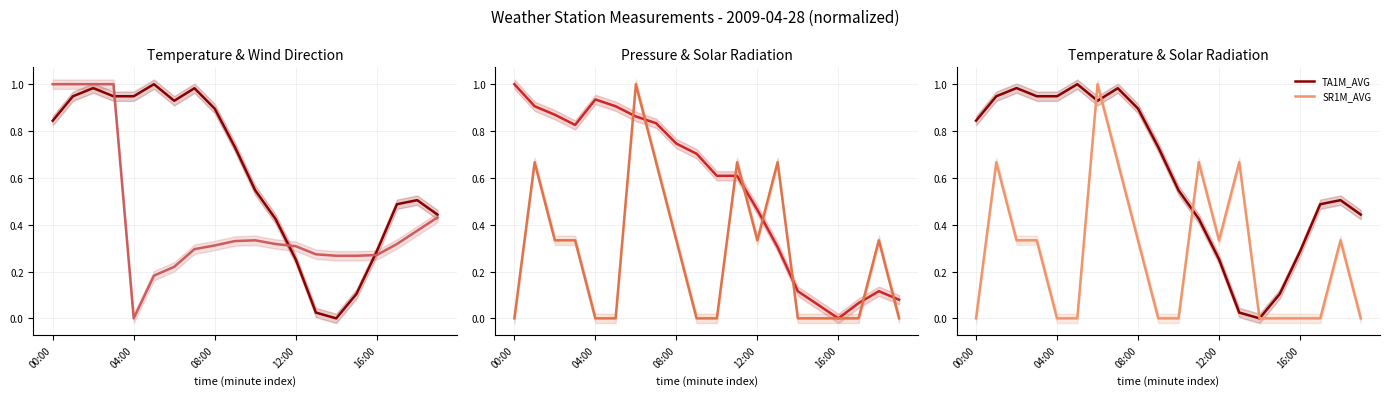

How many categories are shown in the chart?

20